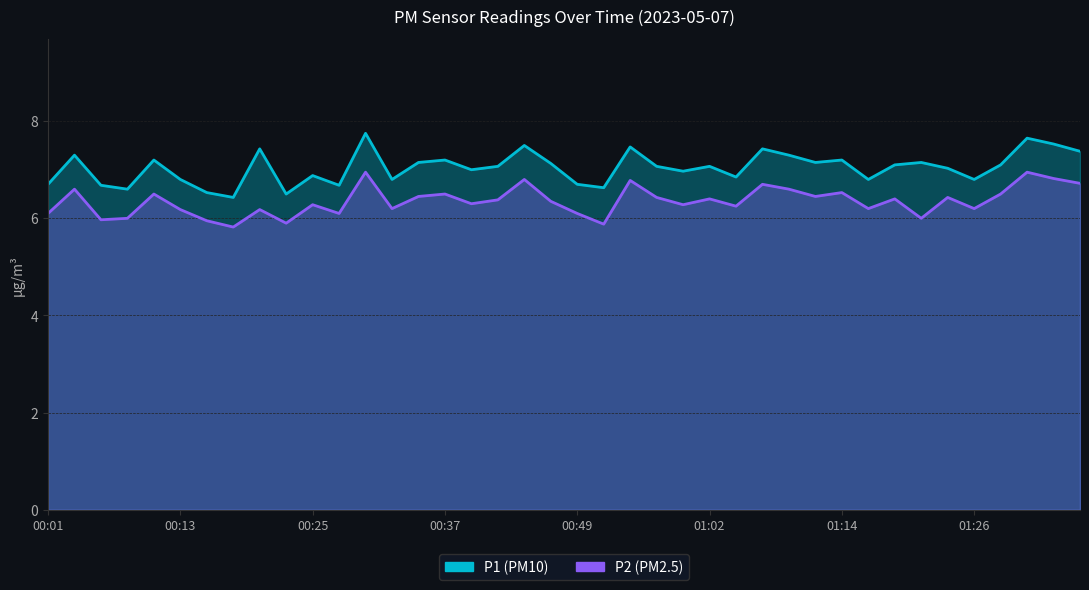

Which label corresponds to the smallest value in the chart?

00:18